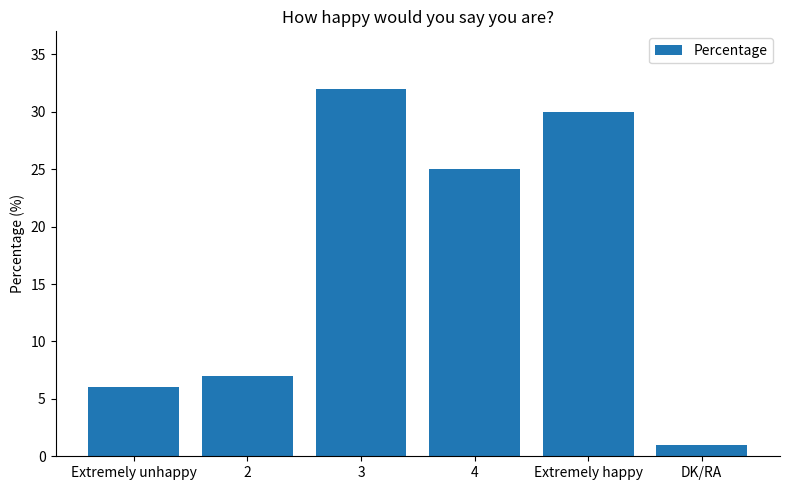

What is the change in value from 3 to Extremely happy?

-2